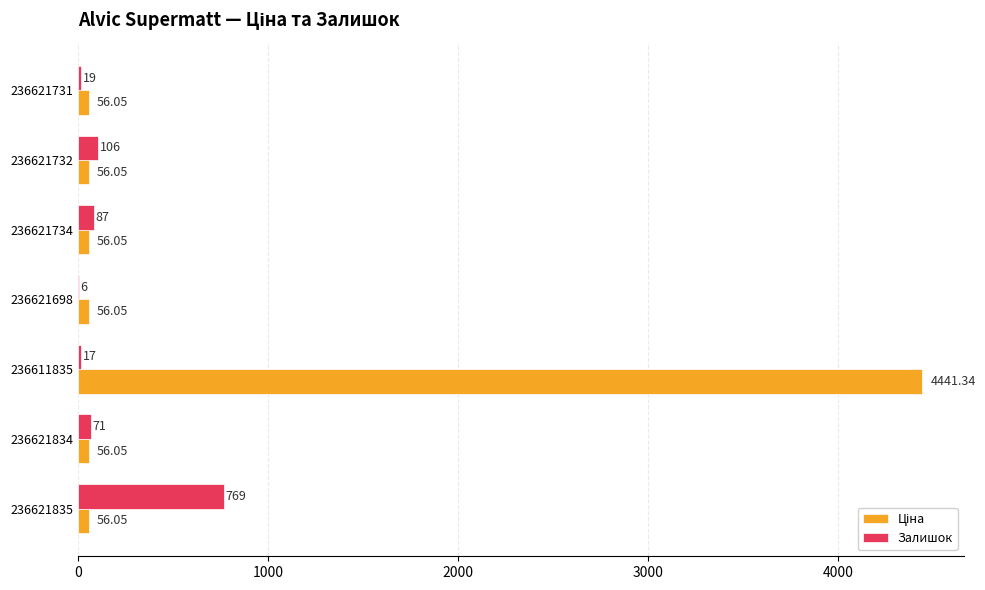

At which label is Залишок closest to 387?

236621732